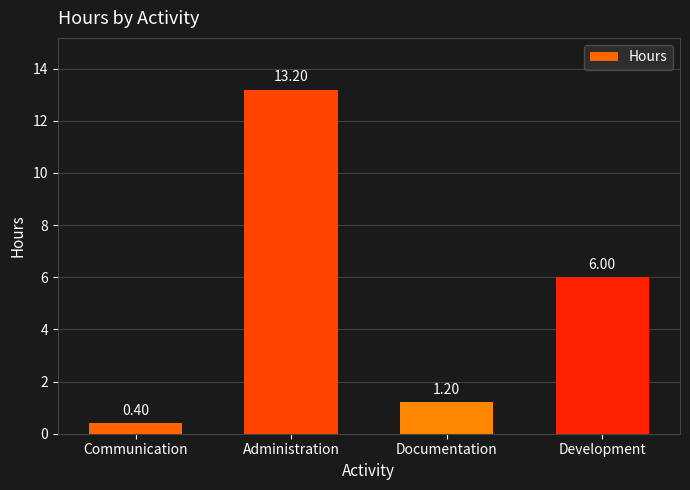

How many distinct data groups are displayed?

1